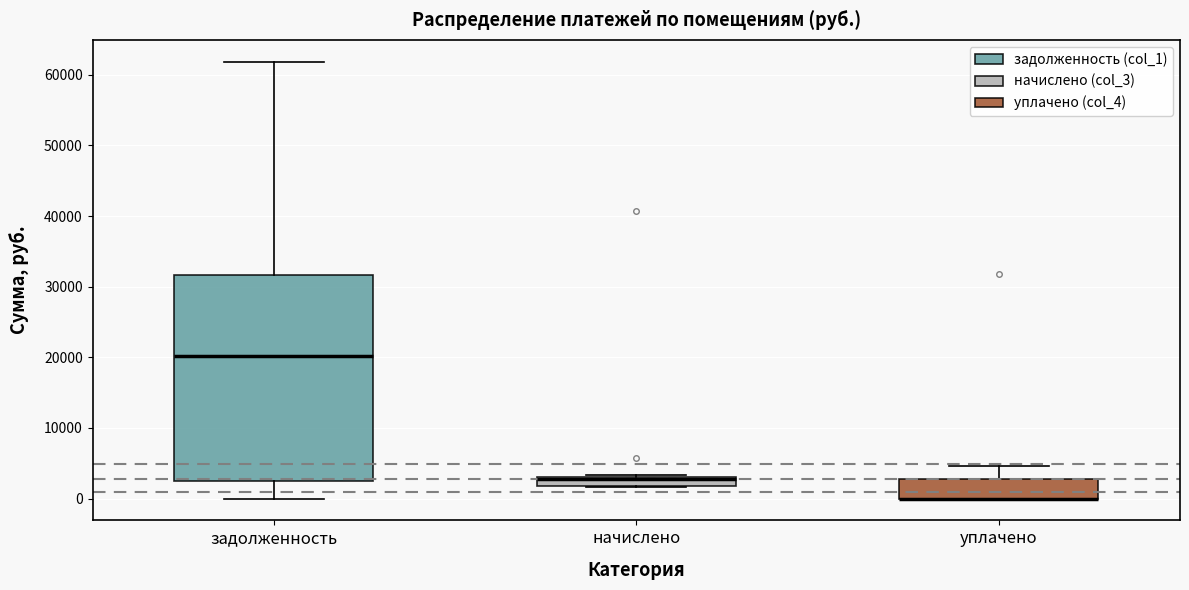

Where is the upper edge of the box for начислено on the y-axis? The values are not printed on the chart, so give them approximately, as read against the axis.

3000